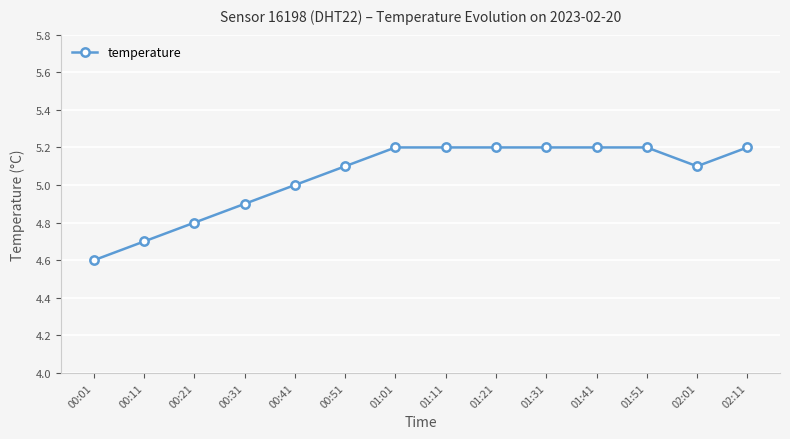

Reading left to right, list all the values displayed in this chart.

00:01=4.6	00:11=4.7	00:21=4.8	00:31=4.9	00:41=5.0	00:51=5.1	01:01=5.2	01:11=5.2	01:21=5.2	01:31=5.2	01:41=5.2	01:51=5.2	02:01=5.1	02:11=5.2